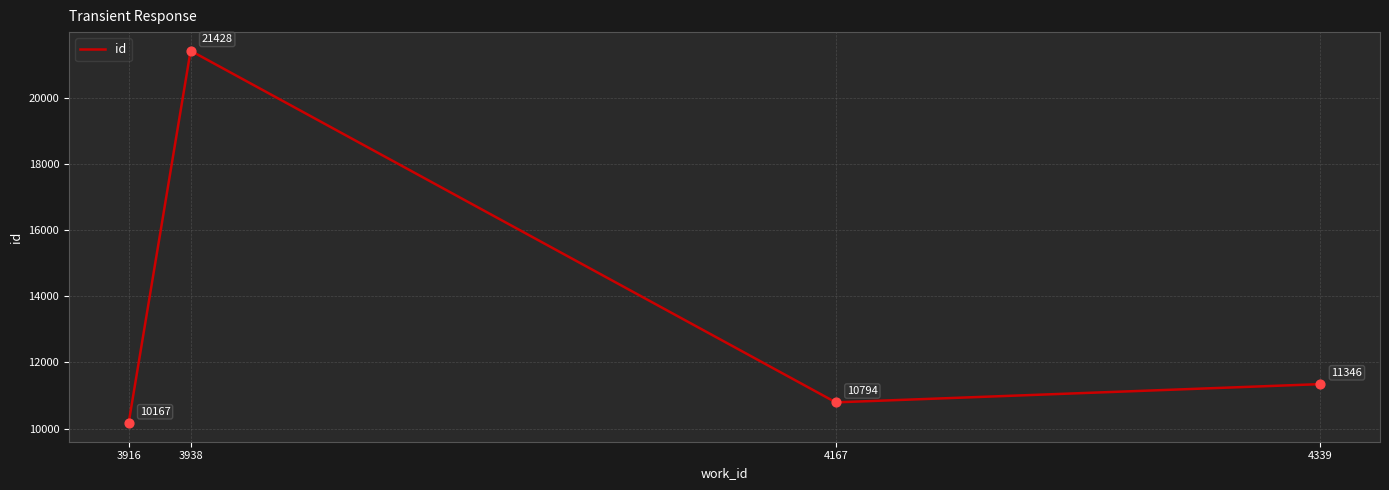

What is the change in value from 3938 to 4339?

-10082